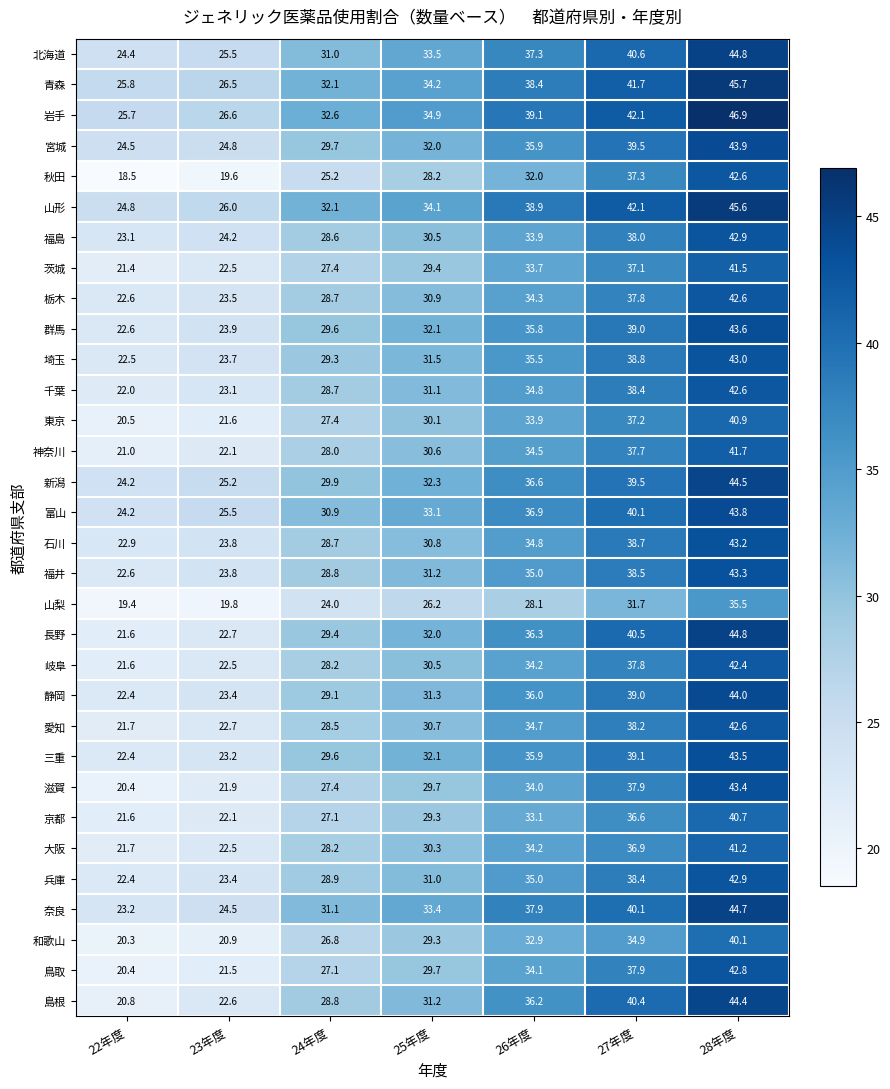

How many series are shown in this chart?

32